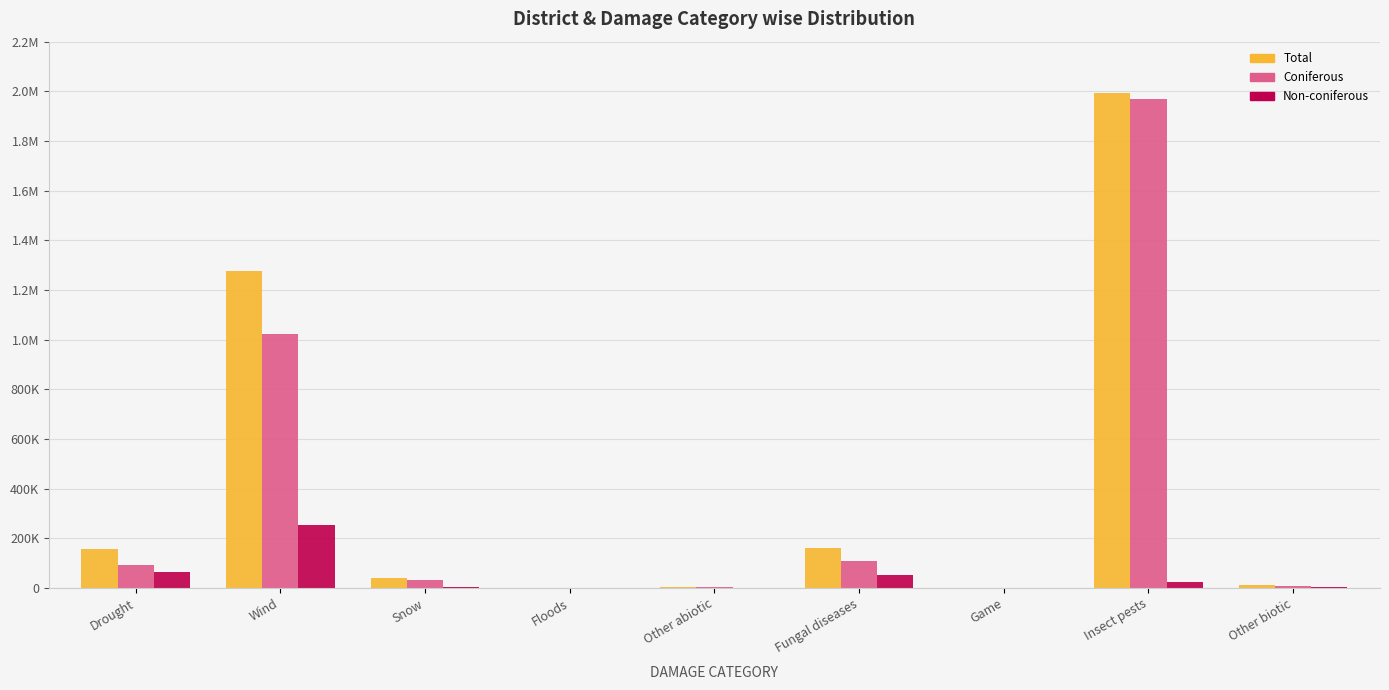

Are the bars horizontal?

No